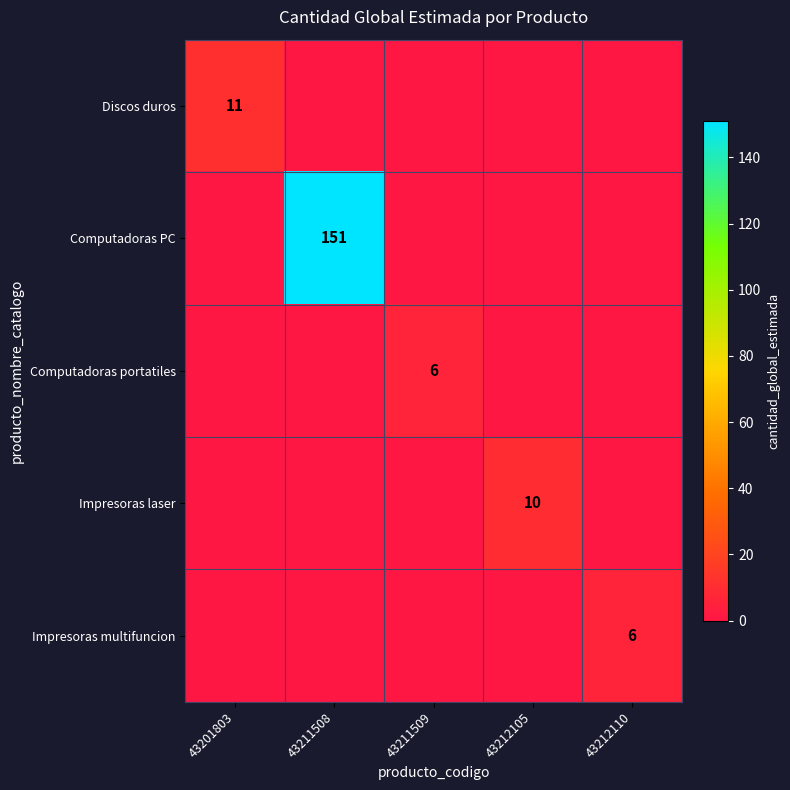

True or false: Computadoras portatiles has a value of 6 at 43211509.

True